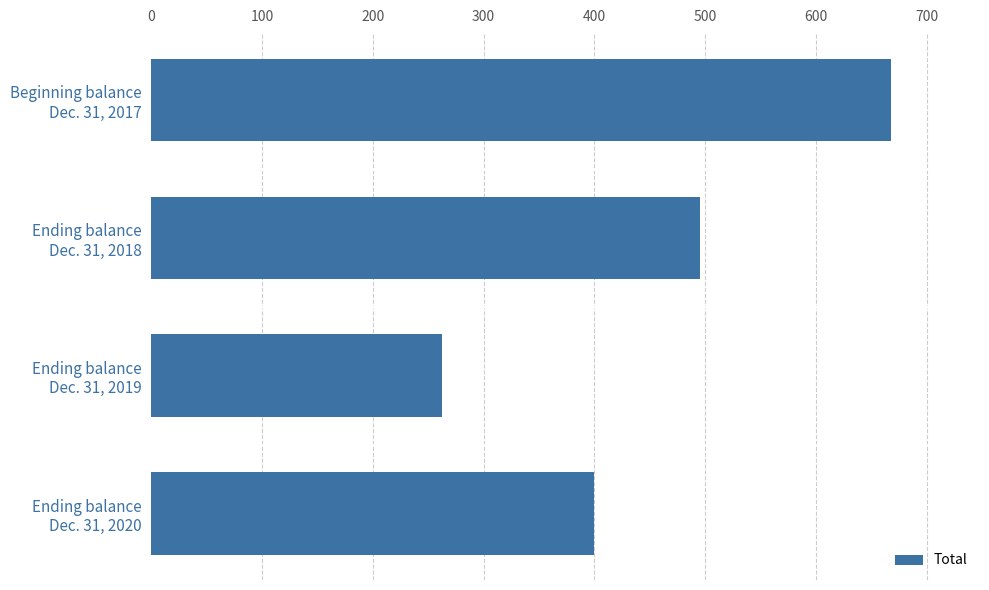

What is the value of the 4th bar from the top?

400